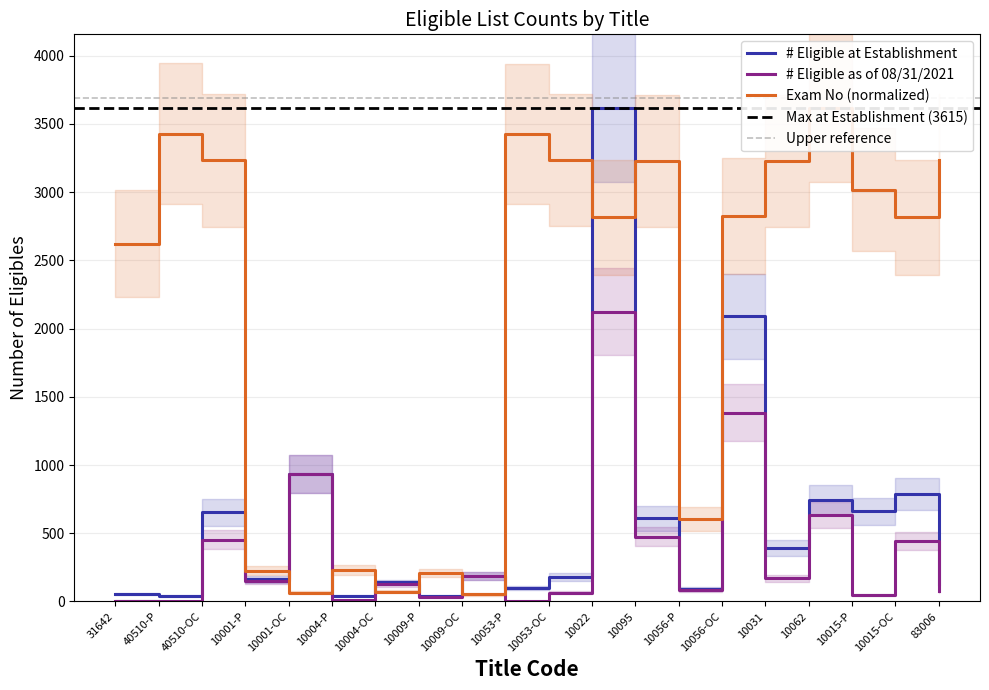

At which label is Exam No closest to 1833?

31642